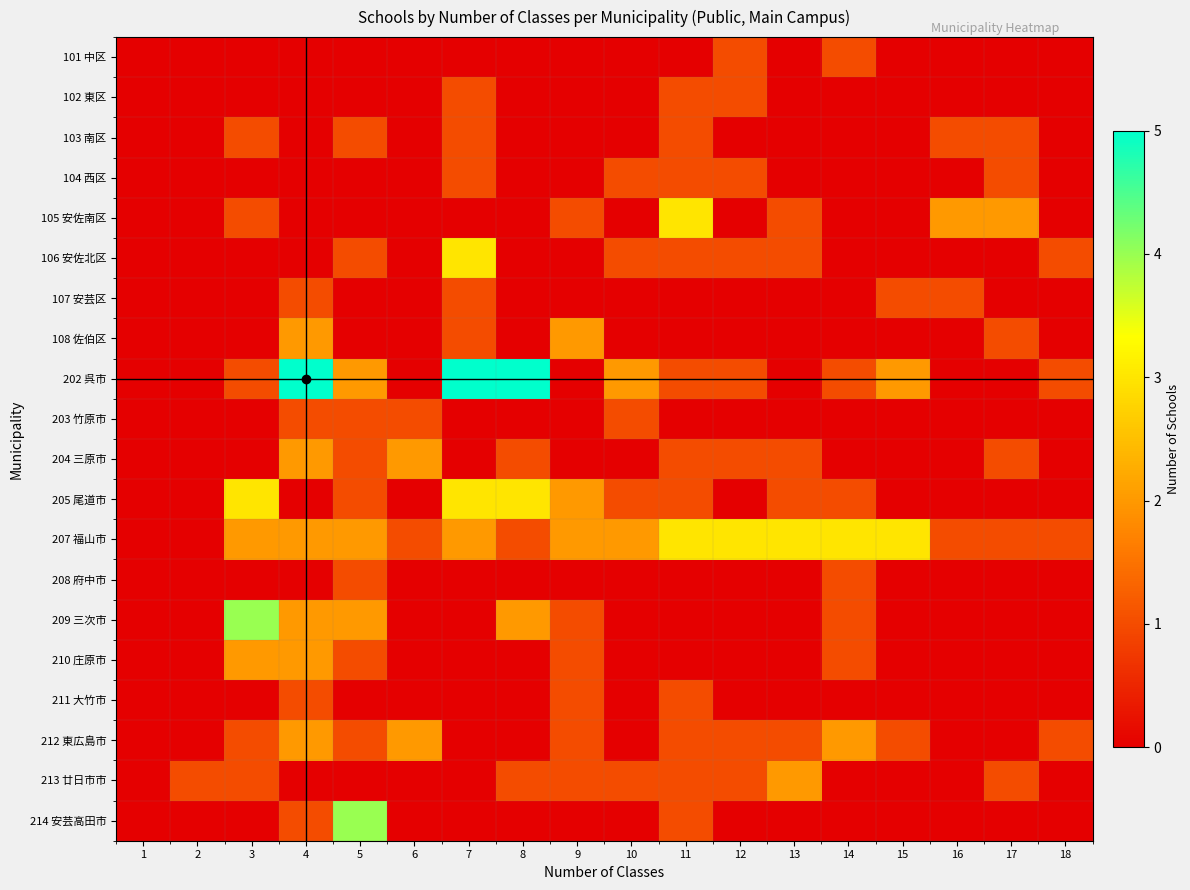

What is the maximum value shown in the chart?

5